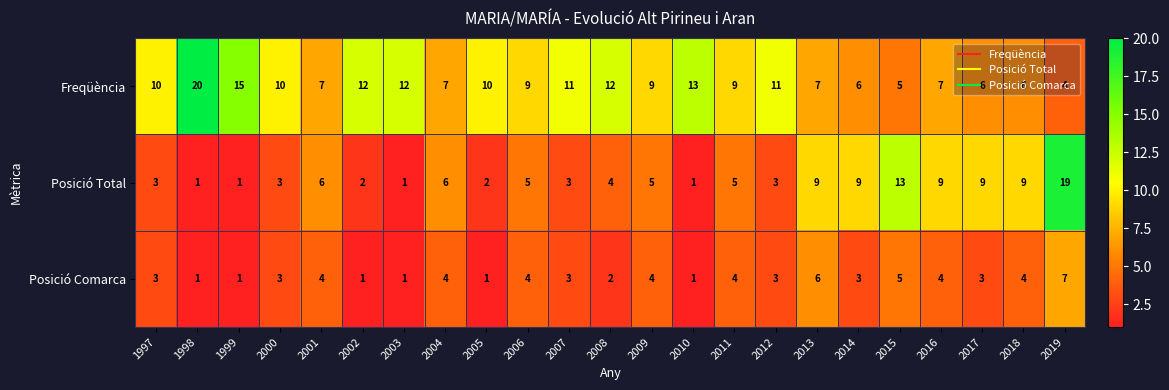

Rank the series by their average value, from lowest to highest.

Posició Comarca, Posició Total, Freqüència